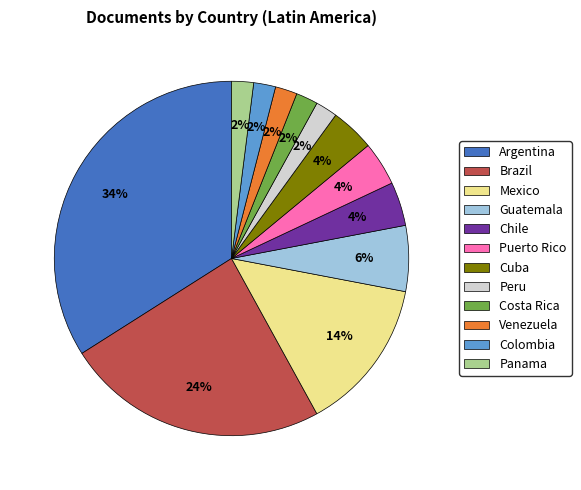

Which category has the biggest portion of the pie?

Argentina